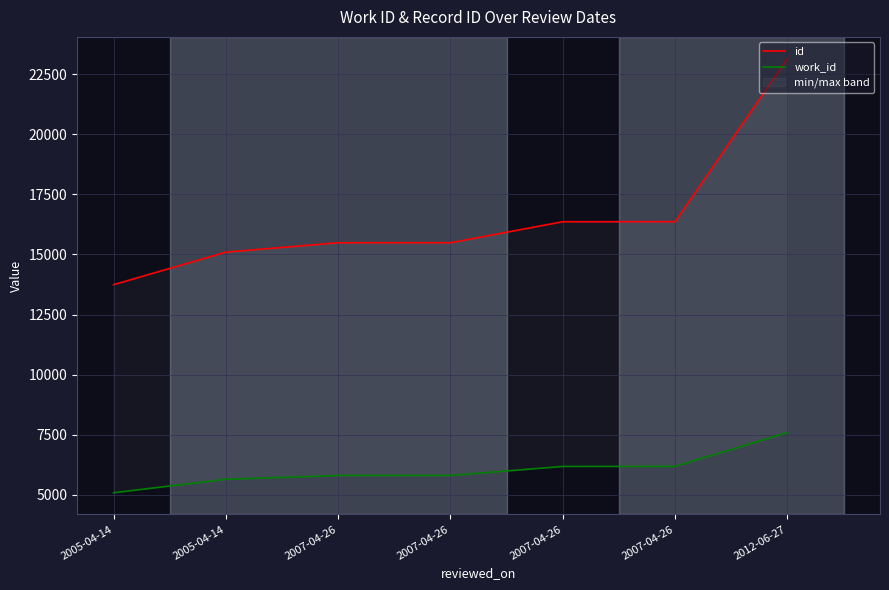

The value of id at 2007-04-26 is 15485. True or false?

True